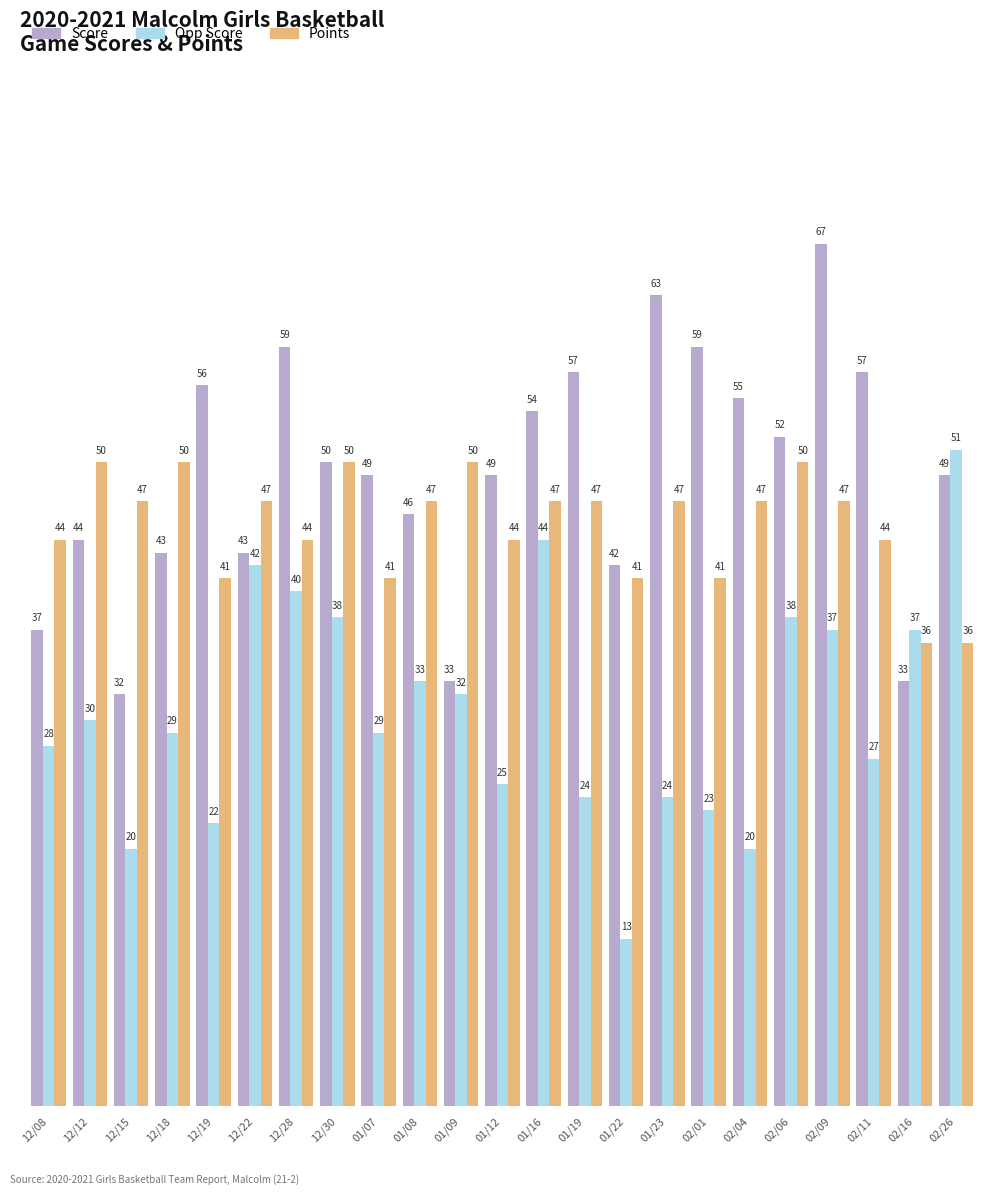

Count the number of data series in this chart.

3